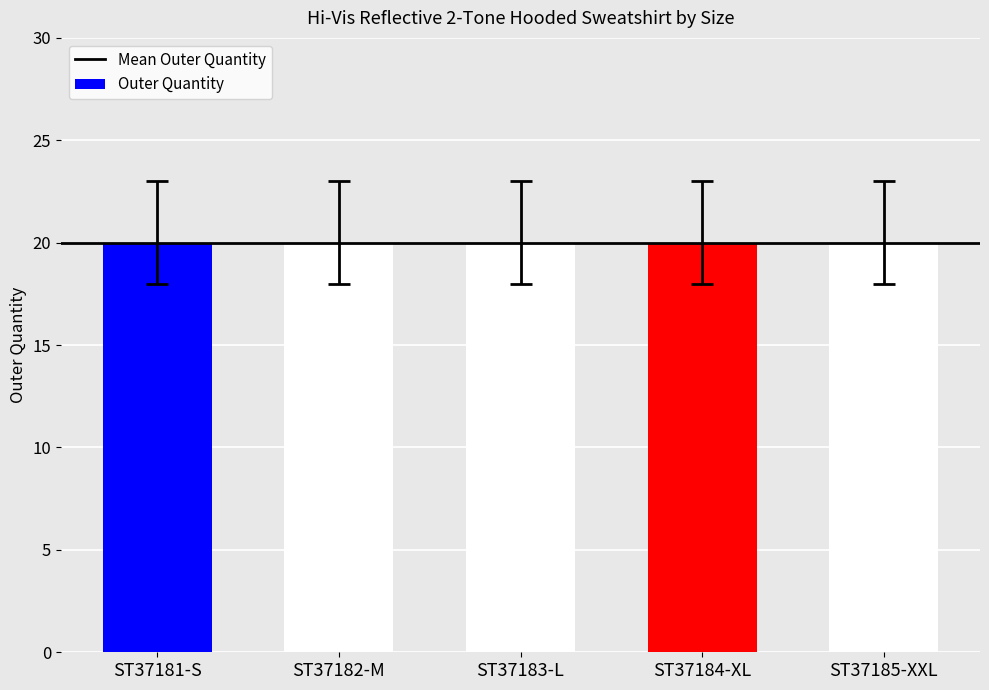

What is the value of the Outer Quantity bar at the 4th from the left?

20.0